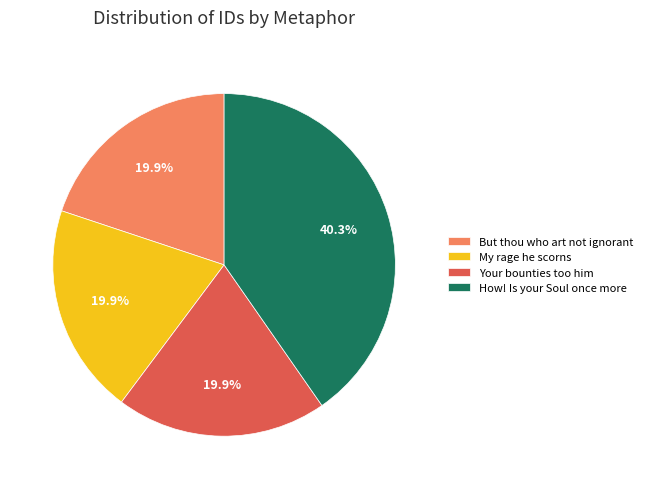

Is there any slice that represents more than half of the pie?

No